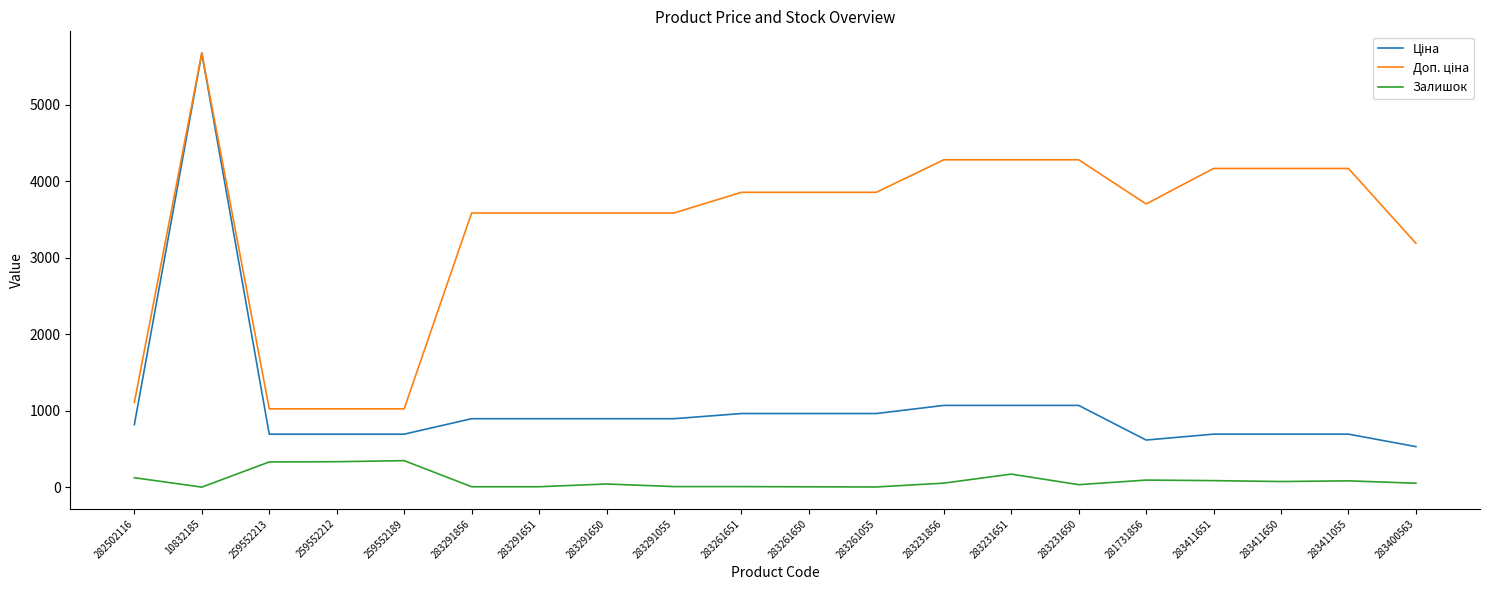

At which category is the sum across all series the highest?

10832185